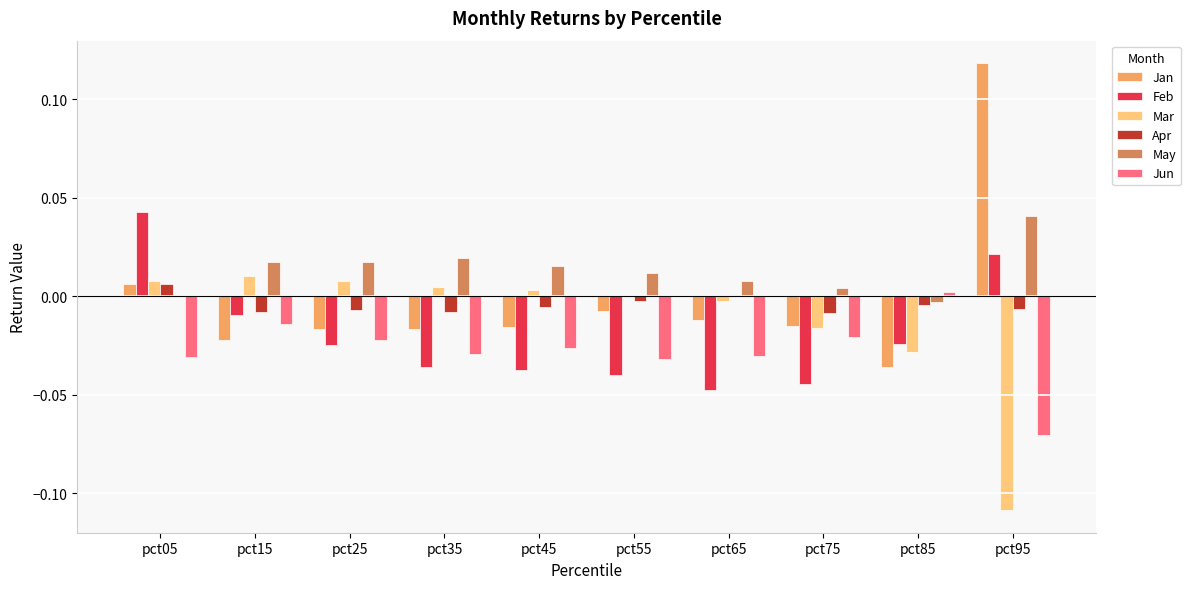

Which category has the highest value across all series?

pct95